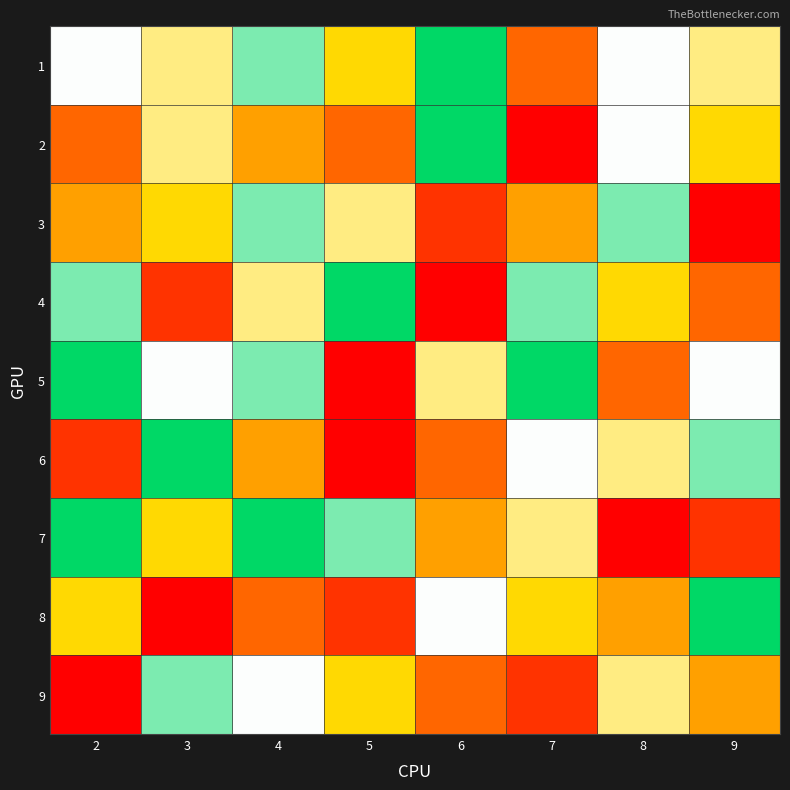

Which category has the lowest value across all series?

7